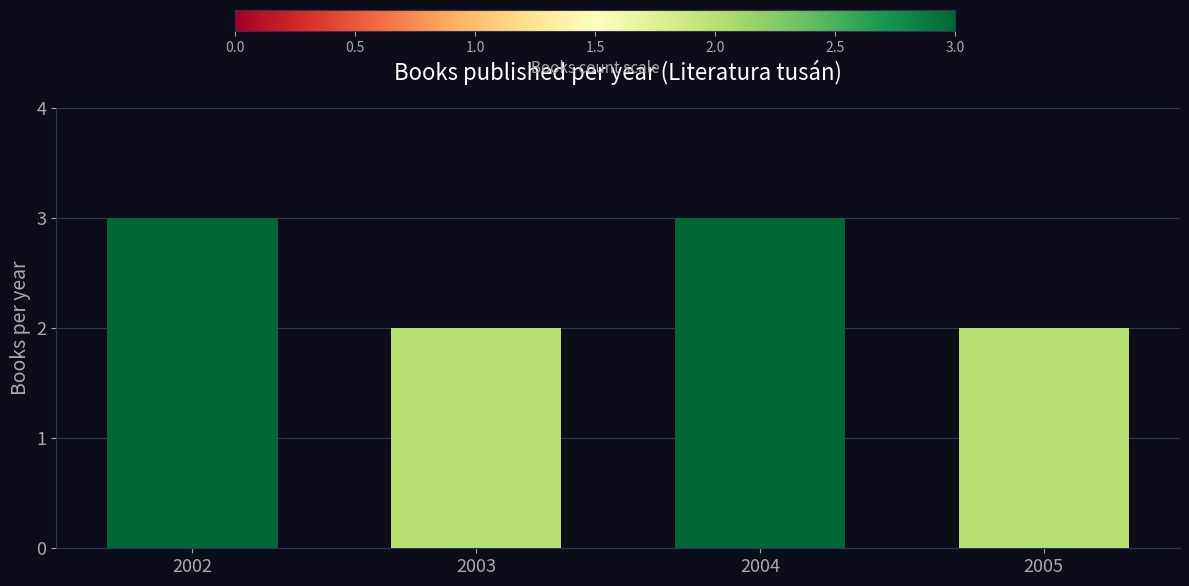

The value at 2005 is 3. True or false?

False